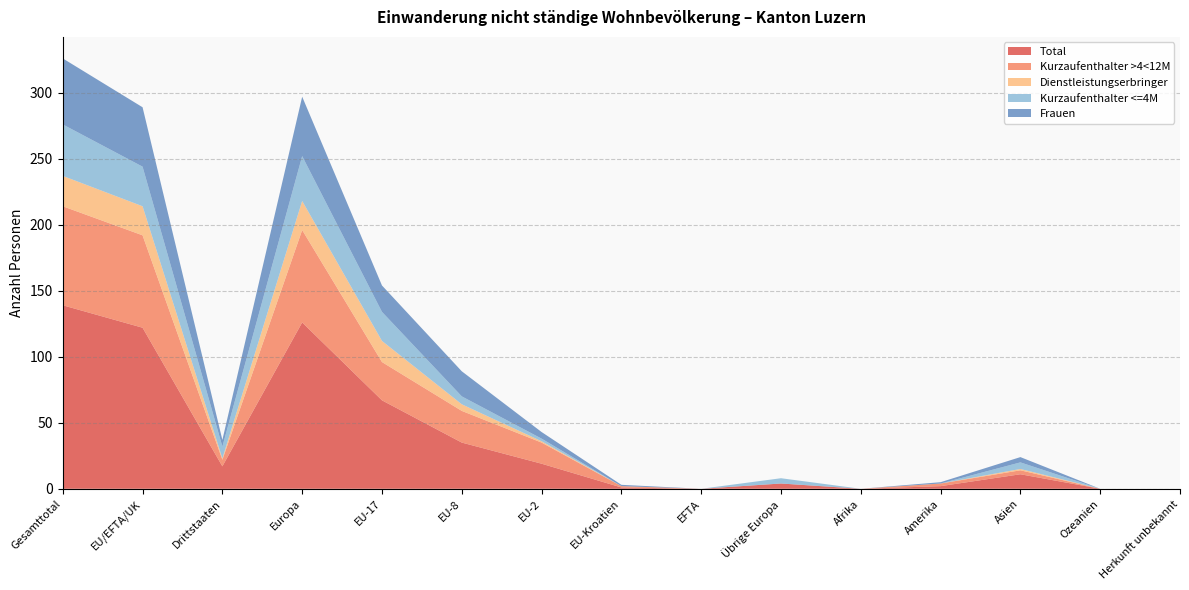

Reading right to left, transcribe all the data shown in this chart.

Total: 0	0	11	2	0	4	0	1	19	35	67	126	17	122	139
Kurzaufenthalter >4<12M: 0	0	3	2	0	0	0	1	16	24	29	70	5	70	75
Dienstleistungserbringer: 0	0	1	0	0	0	0	0	1	5	16	22	1	22	23
Kurzaufenthalter <=4M: 0	0	5	0	0	4	0	0	2	6	22	34	9	30	39
Frauen: 0	0	4	1	0	0	0	1	5	19	20	45	5	45	50